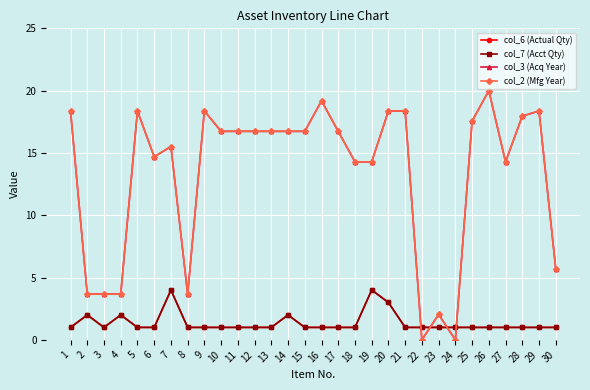

How many lines are shown in the chart?

4